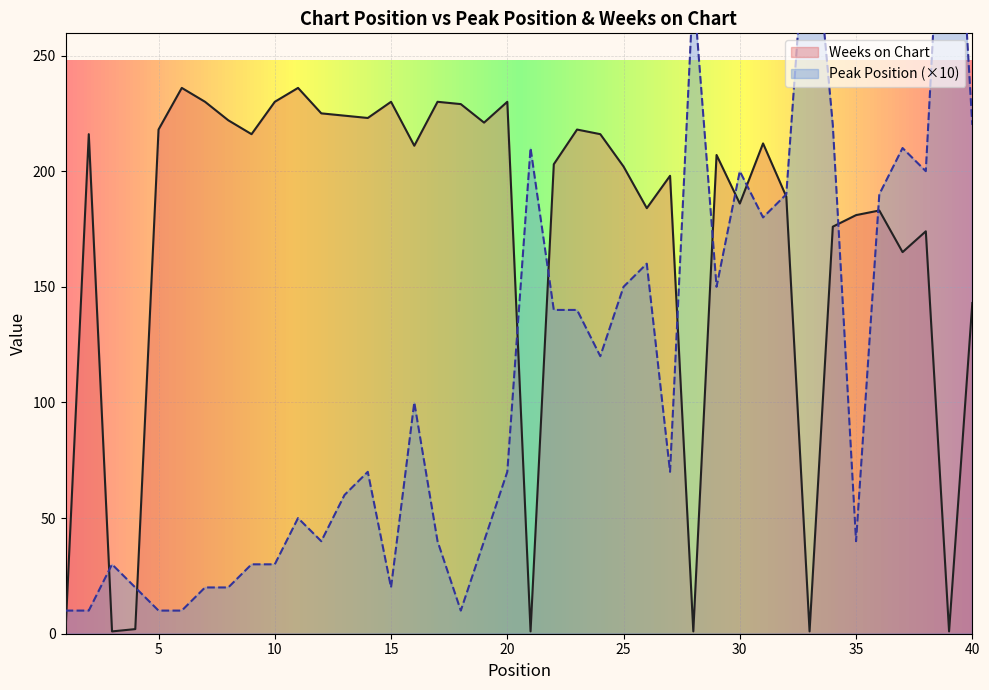

At which category does Weeks on Chart reach its first local peak?

2